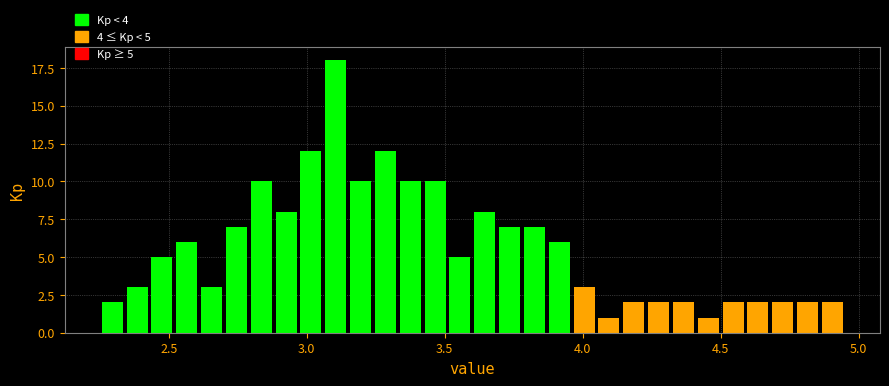

Around what value on the x-axis is the tallest bar? Give the approximate position of its centre, as read against the axis.

3.10